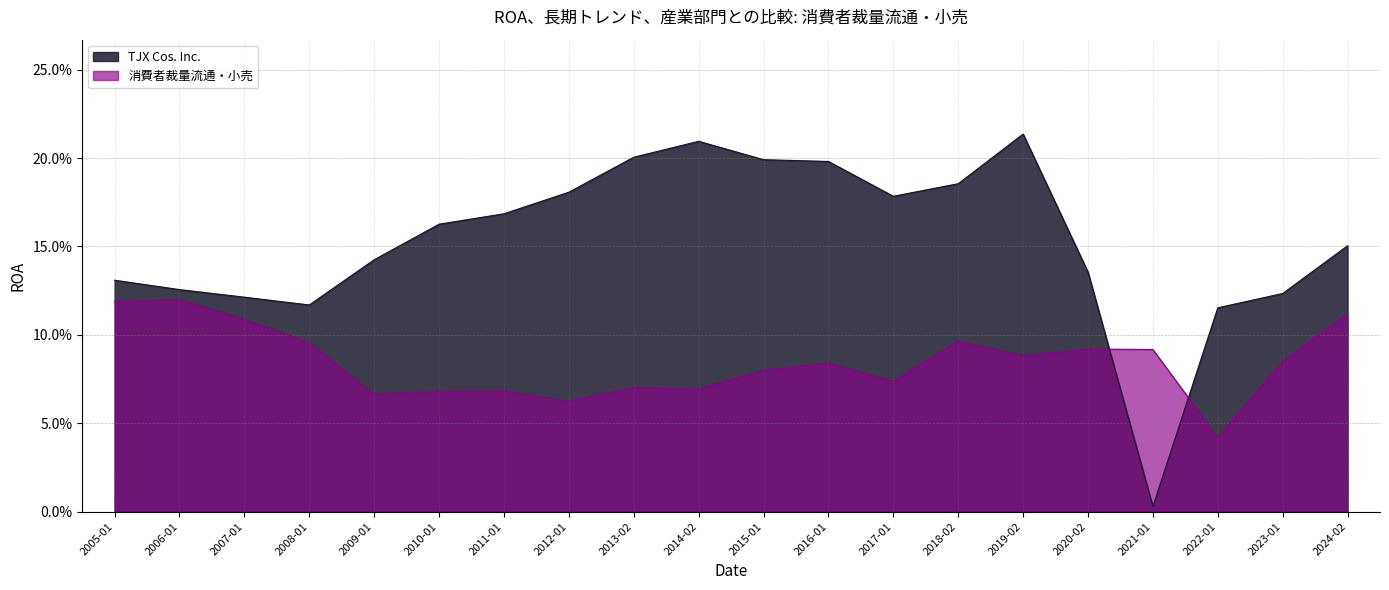

Which category has the lowest value across all series?

2021-01